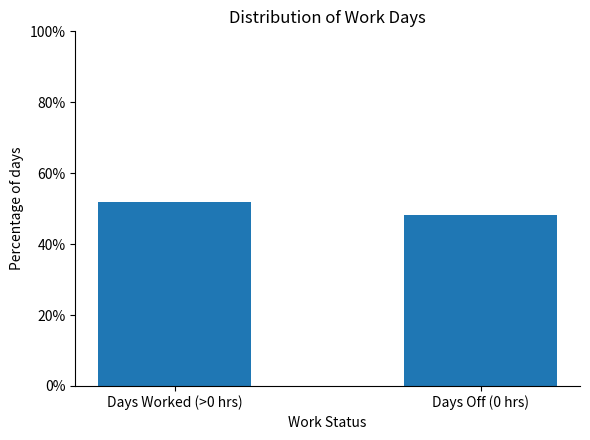

List the labels in order of value, smallest first.

Days Off (0 hrs), Days Worked (>0 hrs)